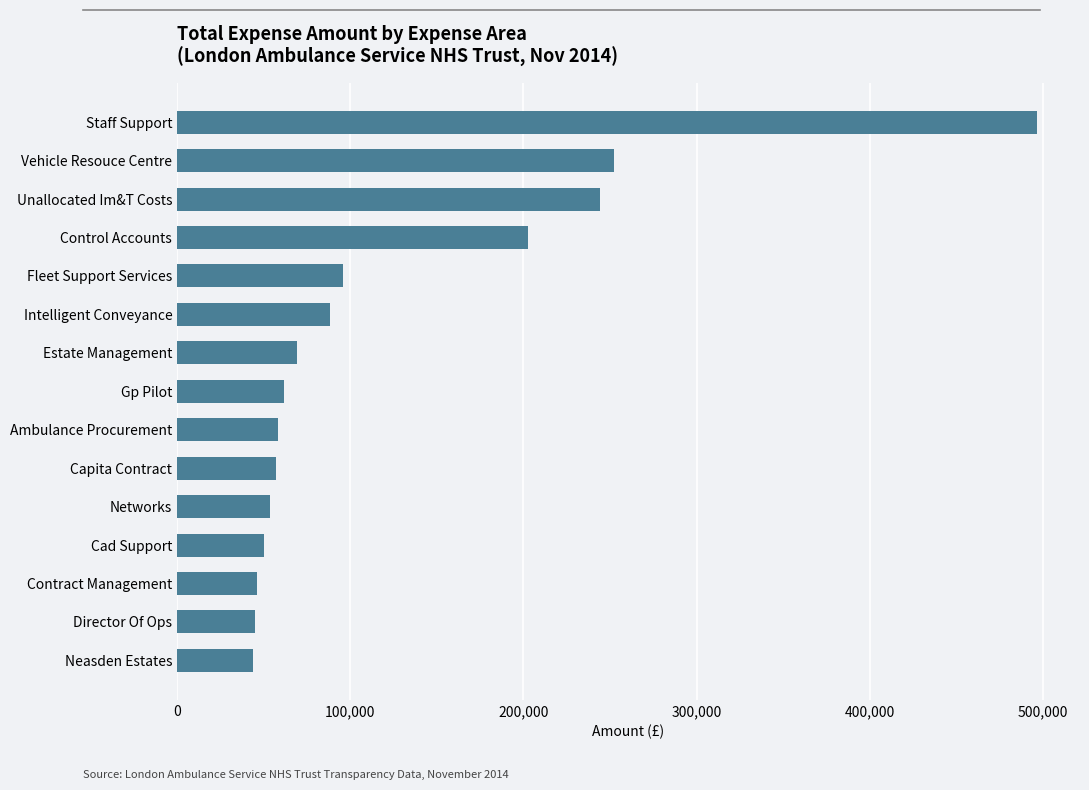

What is the ratio of the value at Estate Management to the value at Control Accounts?

0.3